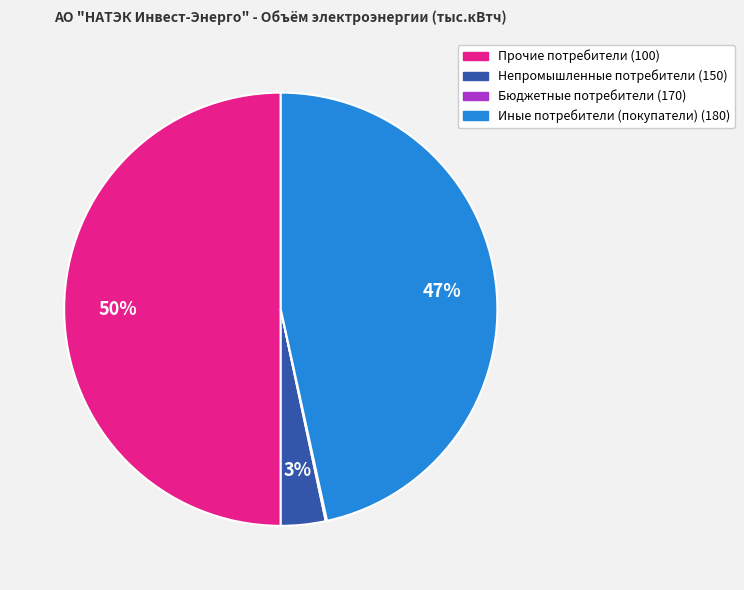

Does Иные потребители (покупатели) (180) account for over 50% of the chart?

No